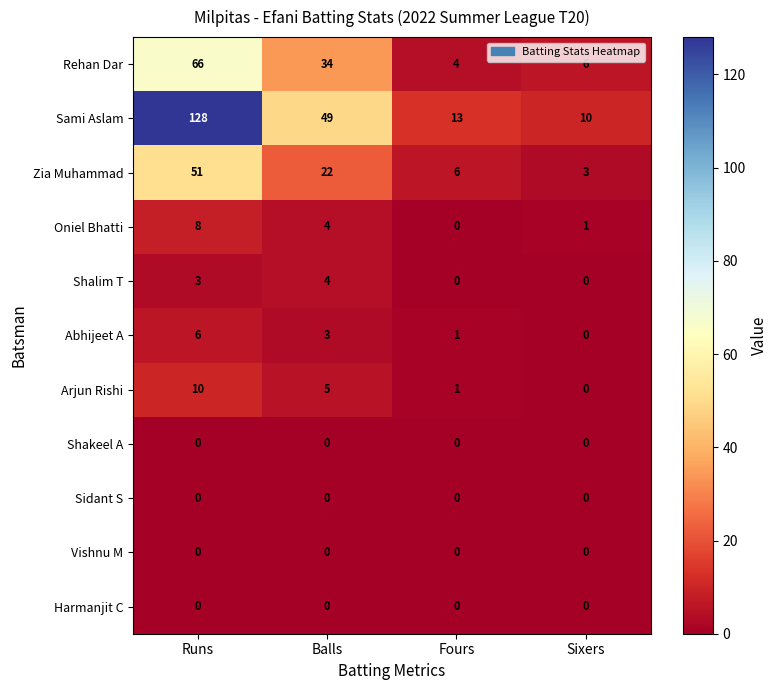

List the labels in order of Abhijeet A value, smallest first.

Sixers, Fours, Balls, Runs